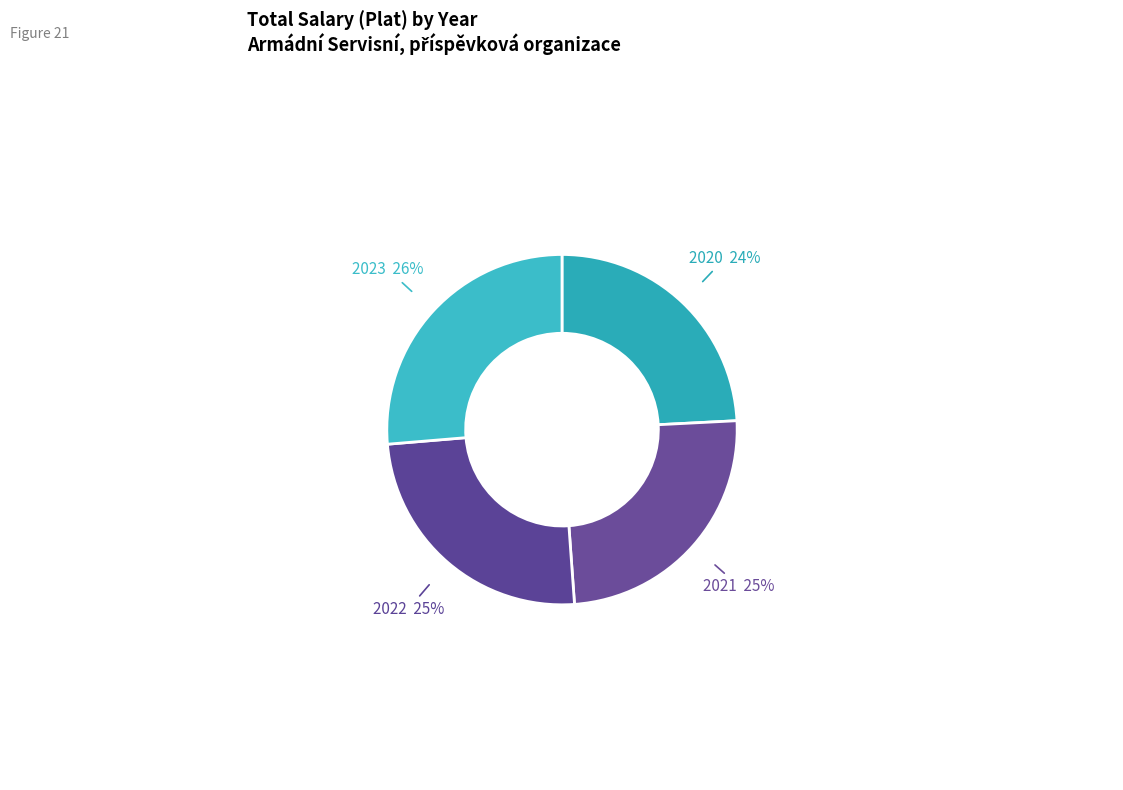

True or false: 2020 24% accounts for 14% of the total.

False